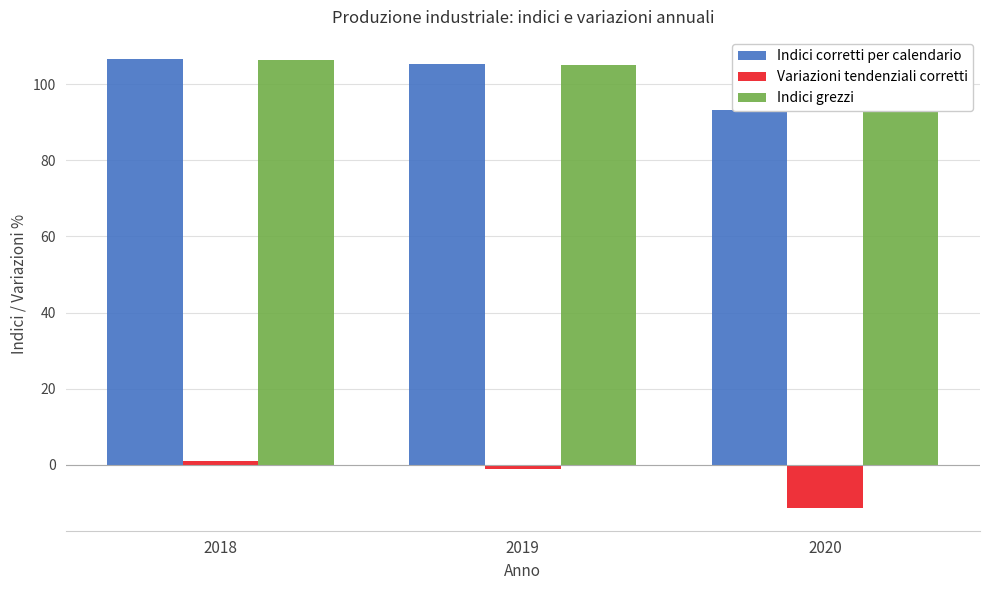

What is the highest value of the Variazioni tendenziali corretti series?

0.9